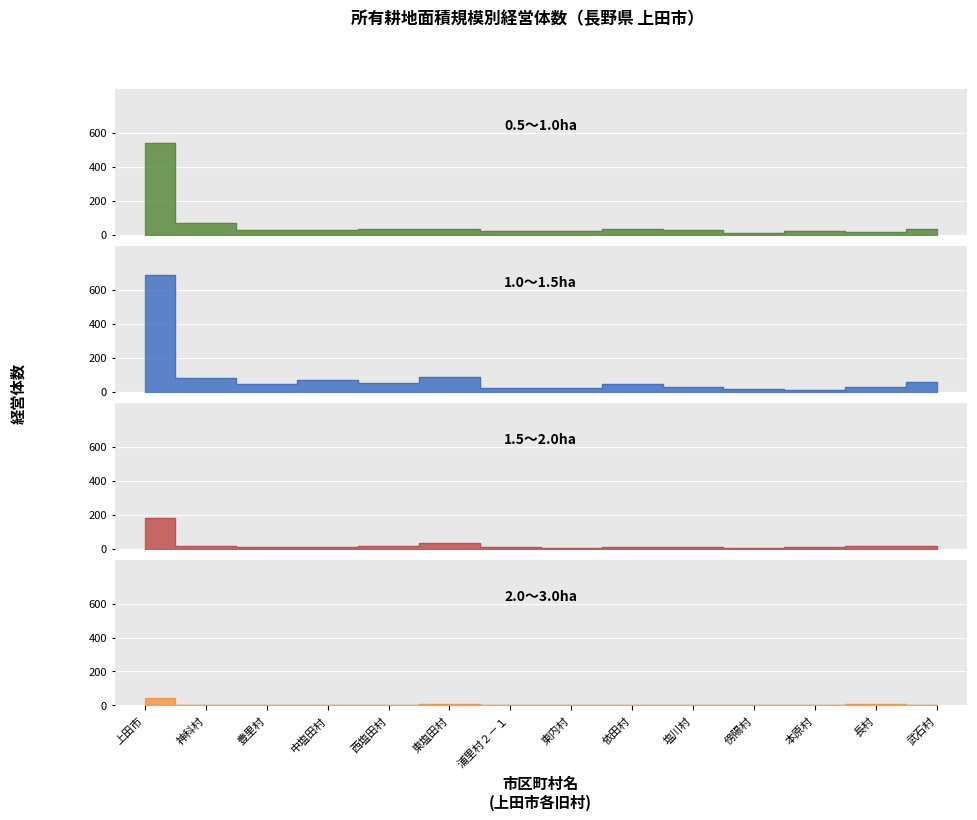

Is it true that 1.5～2.0ha equals 3 at 浦里村２－１?

False